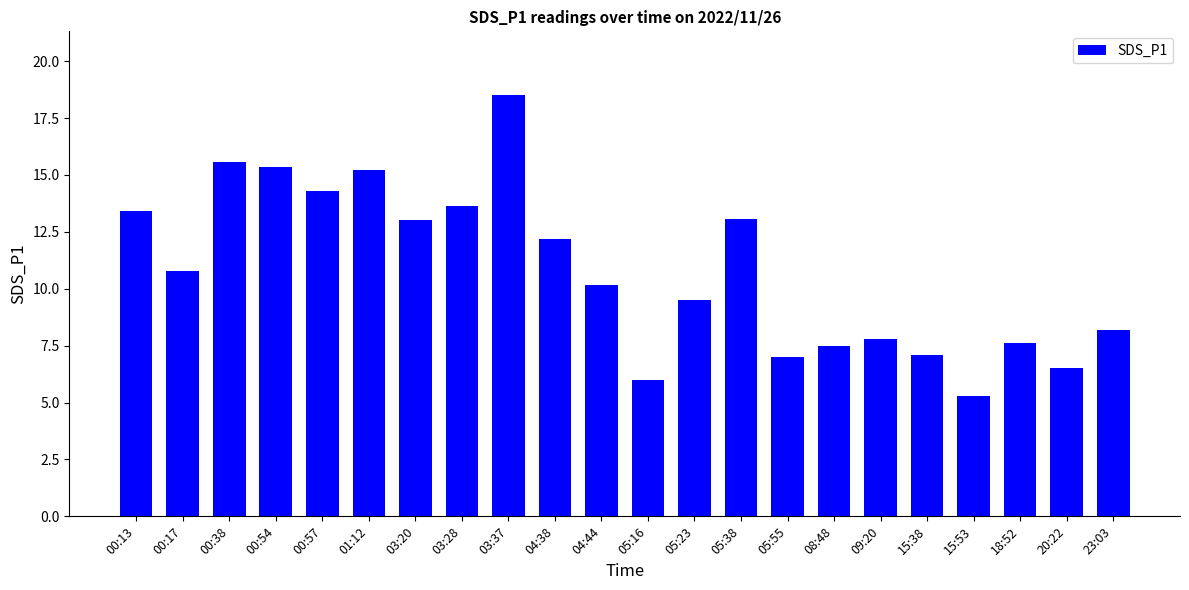

What is the label of the 6th bar from the left?

01:12